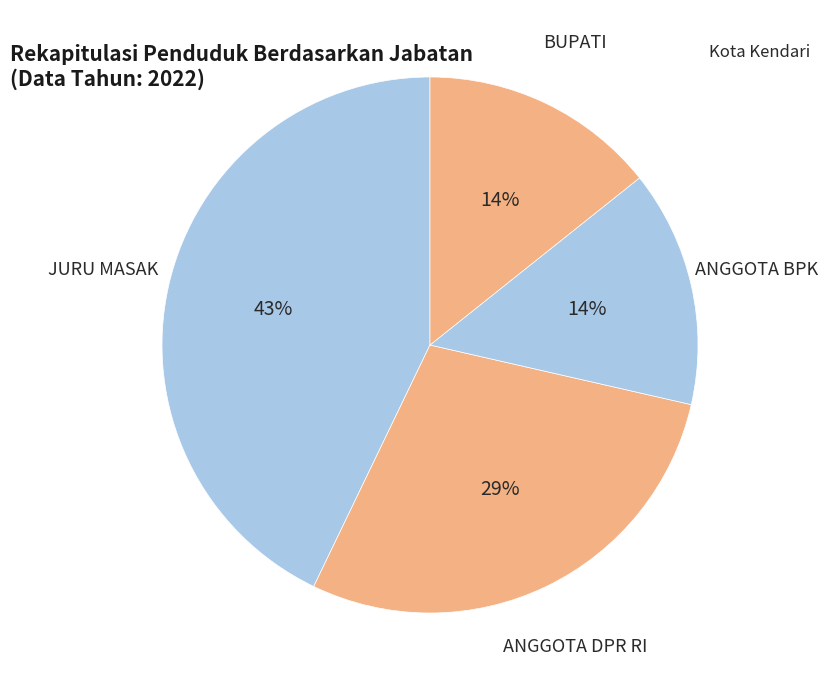

Count the number of slices in the pie.

4